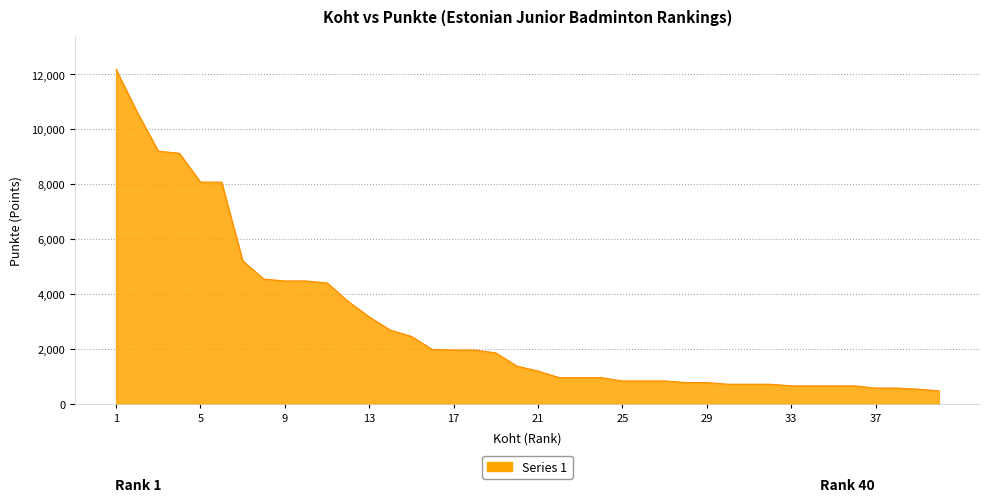

Does the chart have visible grid lines?

Yes